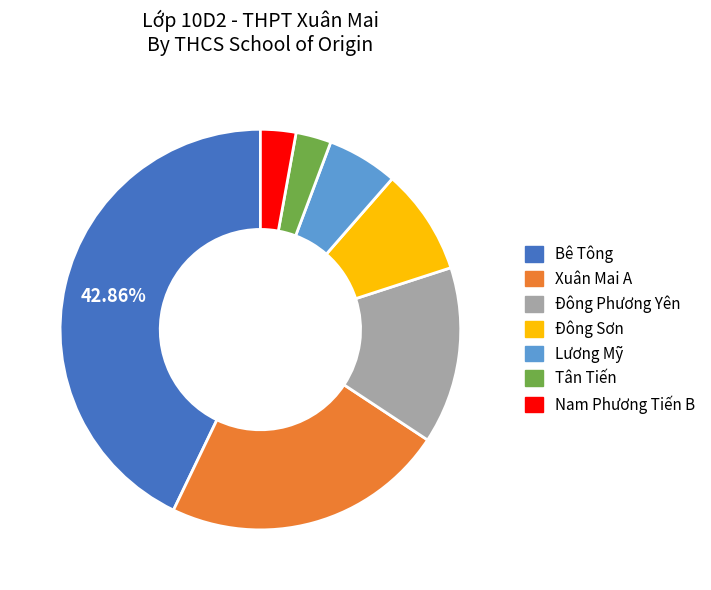

To the nearest percent, what is the average slice percentage?

14%